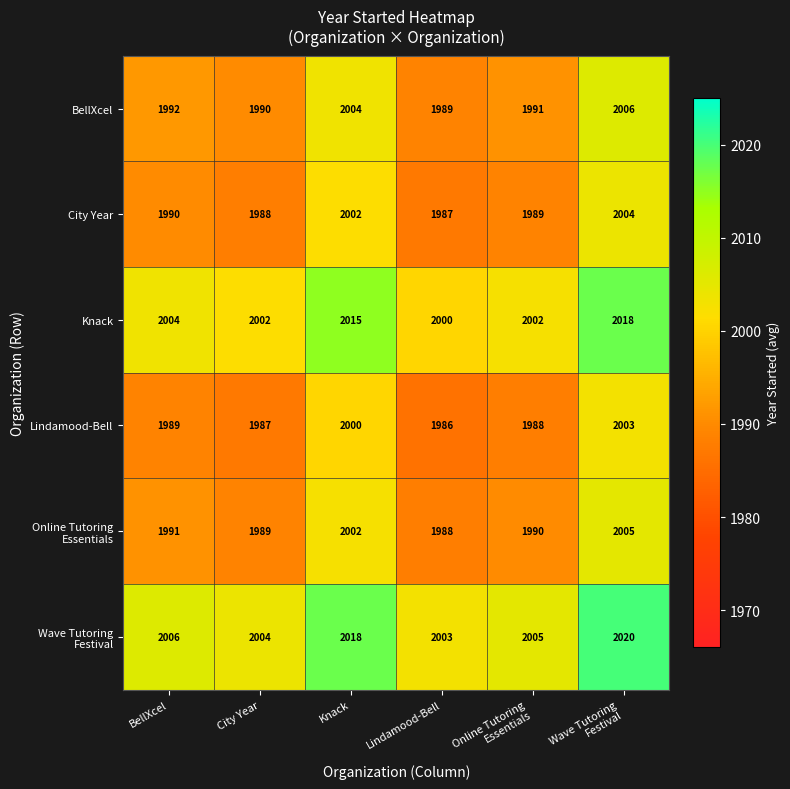

At how many categories does at least one series exceed 1991?

6